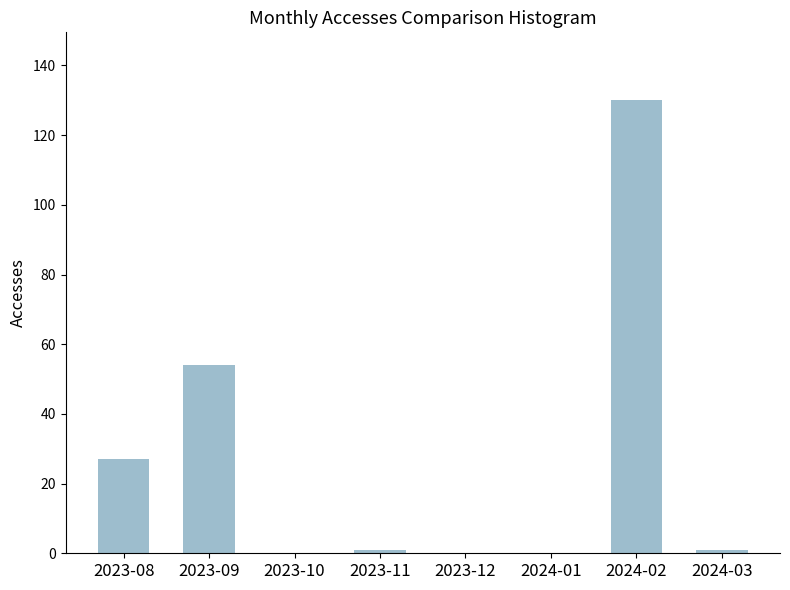

Is it true that the value at 2024-01 is -48?

False